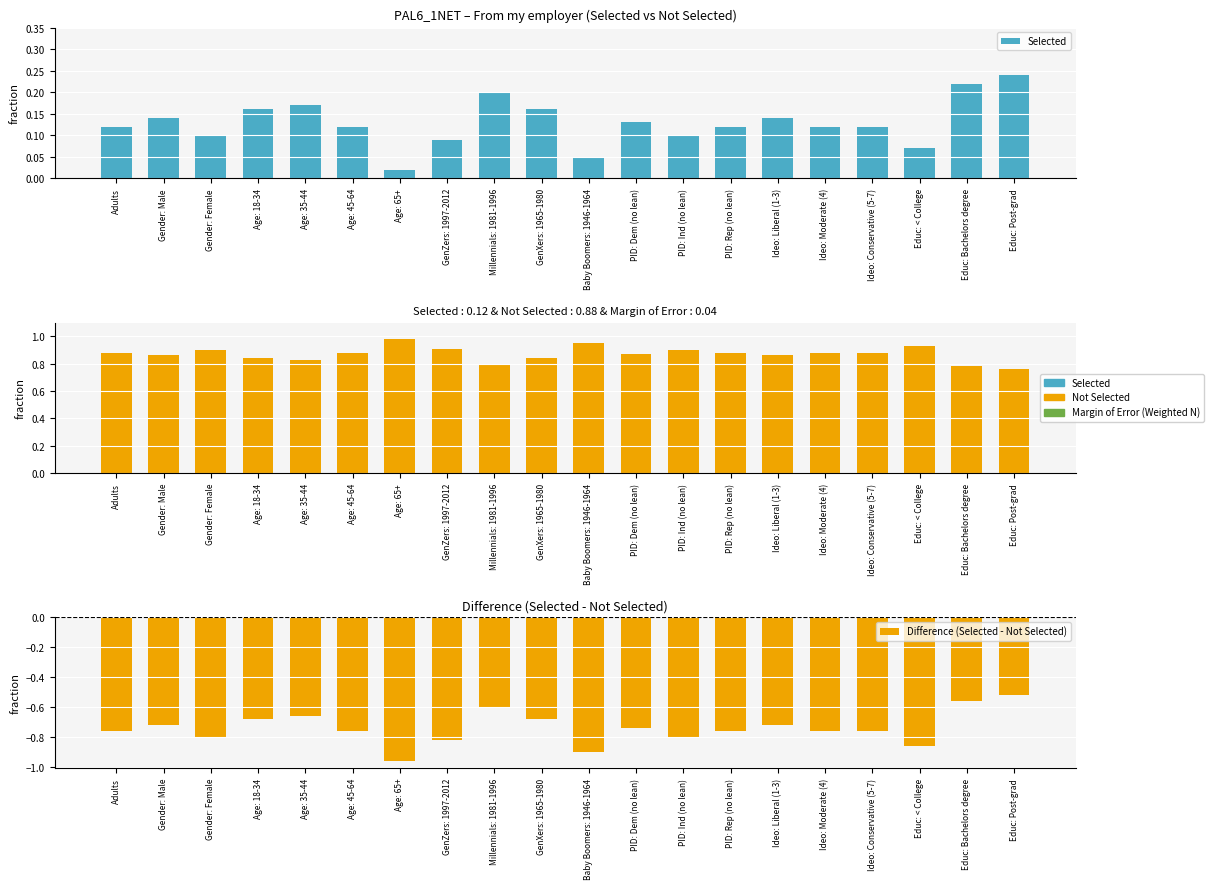

What is the label of the 17th bar from the right?

Age: 18-34